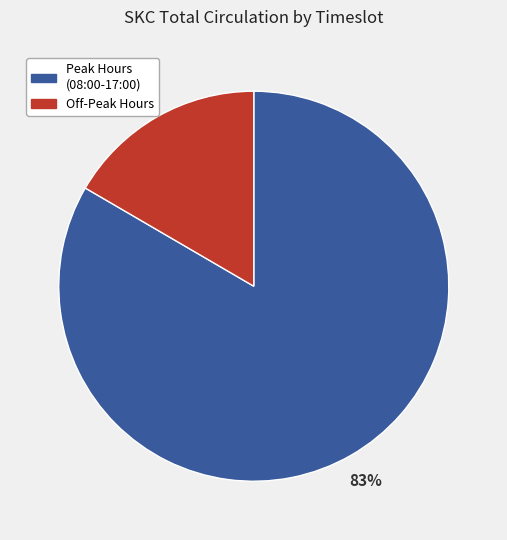

To the nearest percent, what is the combined percentage of Off-Peak Hours and Peak Hours (08:00-17:00)?

100%